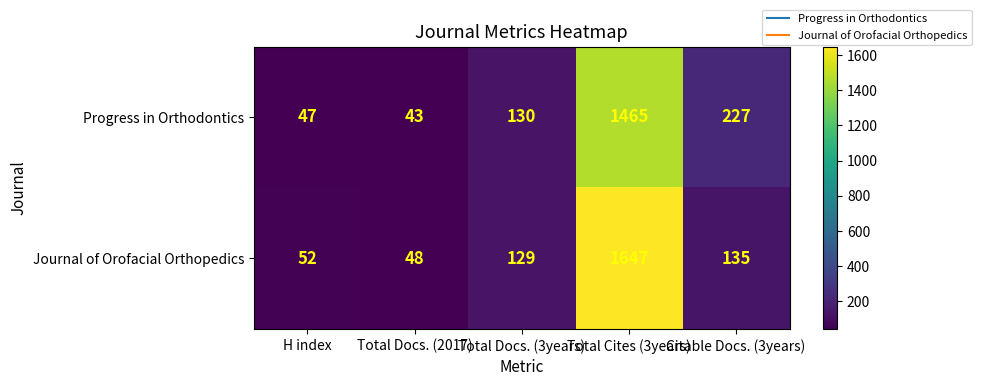

The value of Progress in Orthodontics at Total Docs. (2017) is 19. True or false?

False